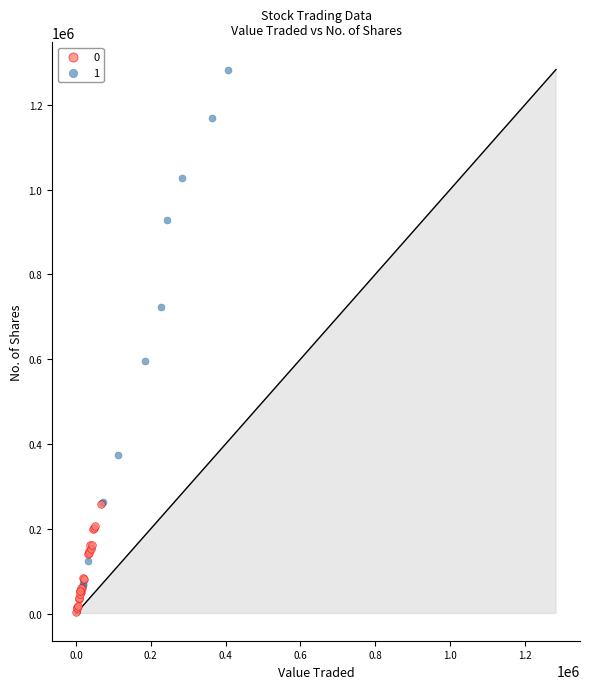

Which series contains the highest Y value?

1